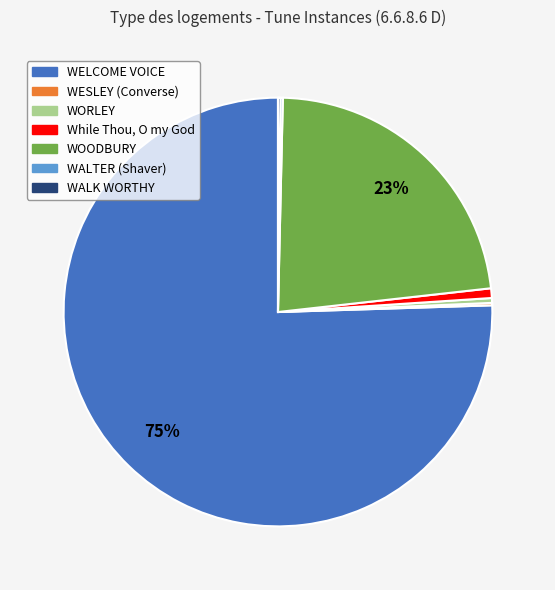

The While Thou, O my God slice represents 8% of the pie. True or false?

False